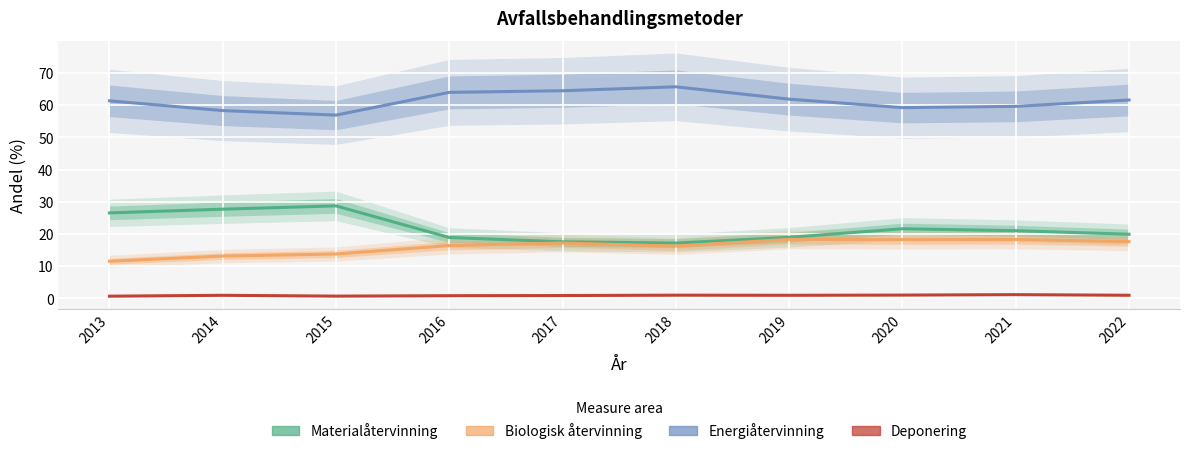

How many values in the Materialåtervinning series exceed 20?

5